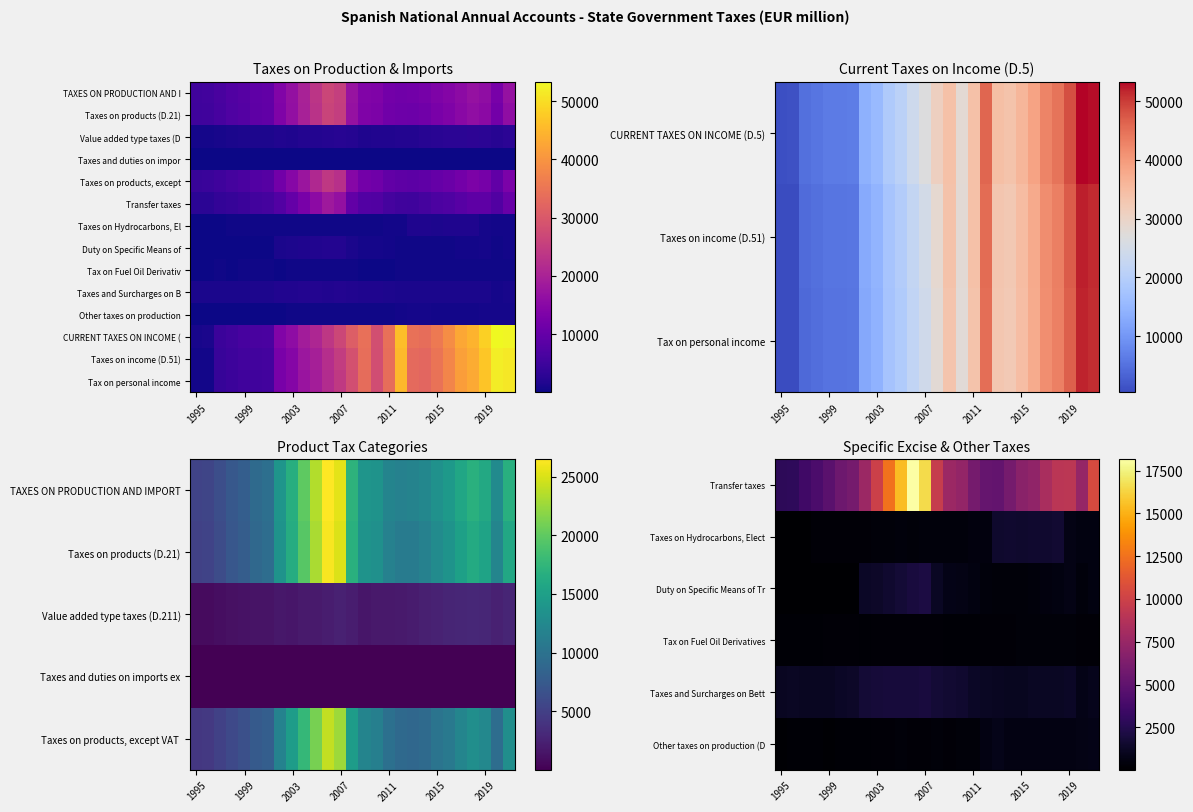

What is the difference between the maximum and minimum values in the Duty on Specific Means of series?

2062